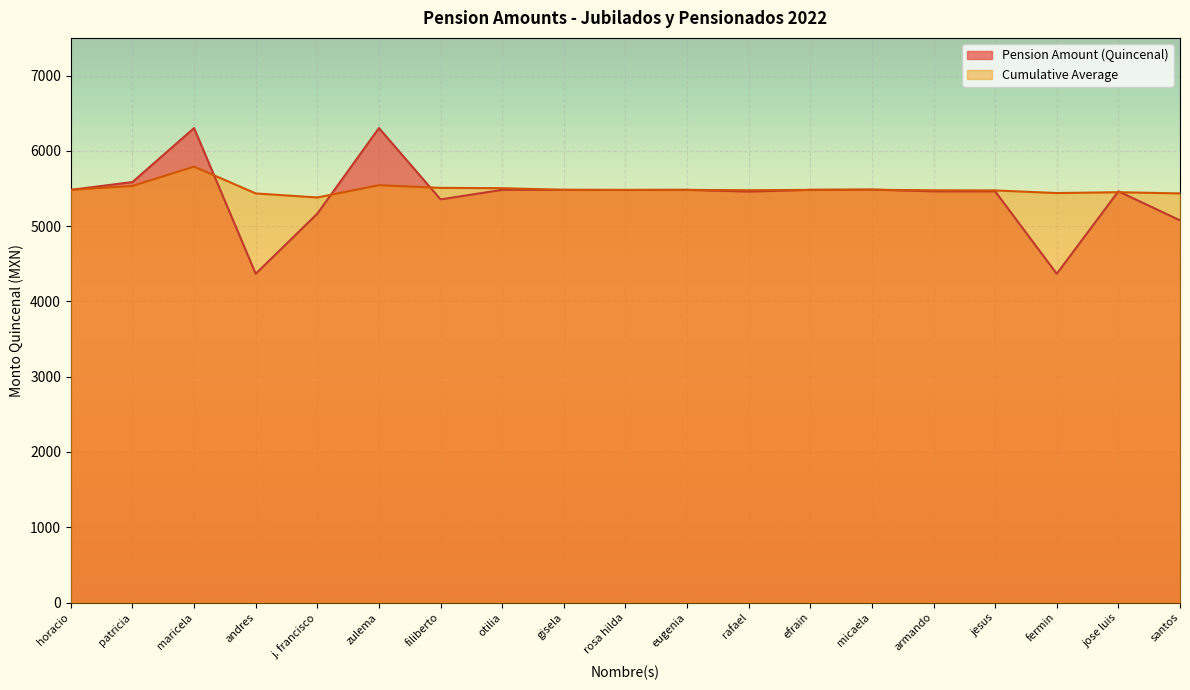

True or false: Pension Amount (Quincenal) has more than 1 interior local peaks.

True